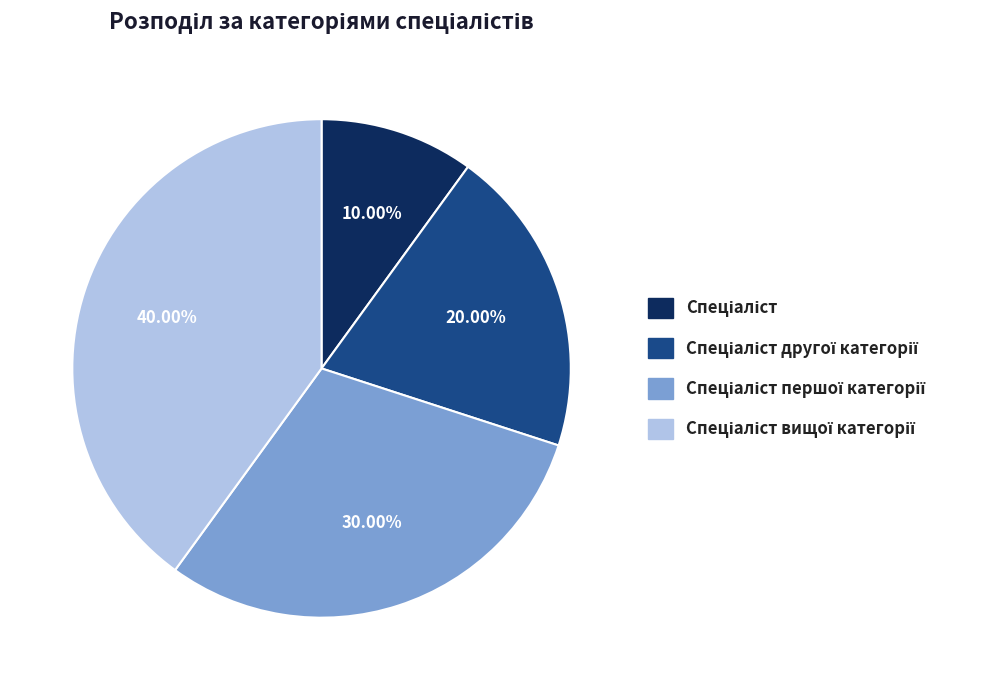

To the nearest percent, what is the difference between the largest and smallest slice percentages?

30%